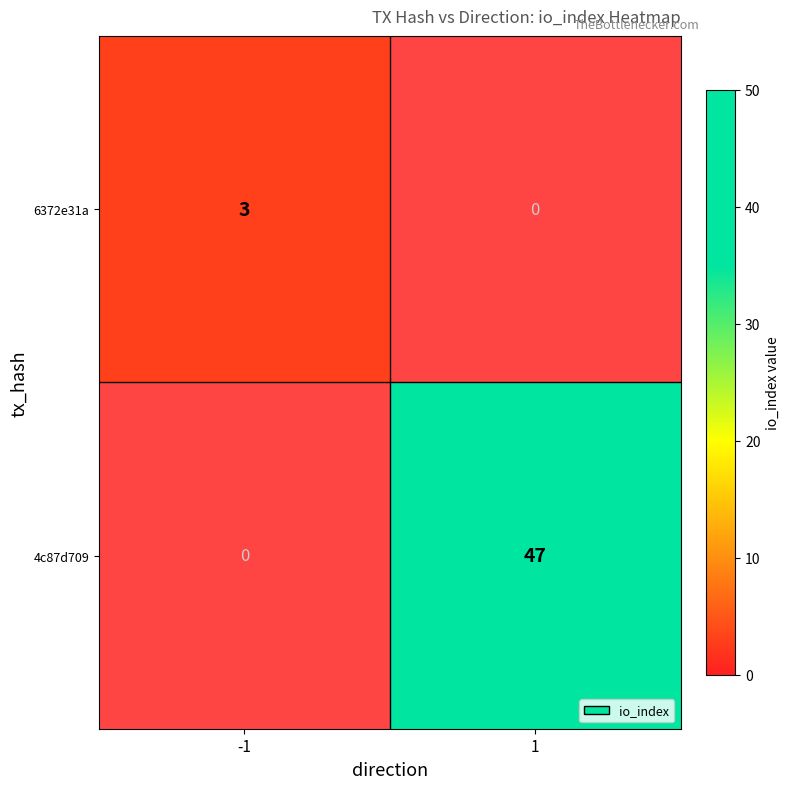

The value of 6372e31a at -1 is 3. True or false?

True